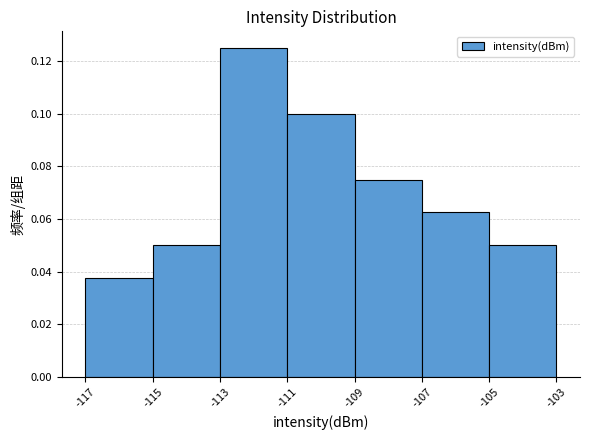

What is the height of the bar covering -115 to -113 on the x-axis? The values are not printed on the chart, so give them approximately, as read against the axis.

0.050